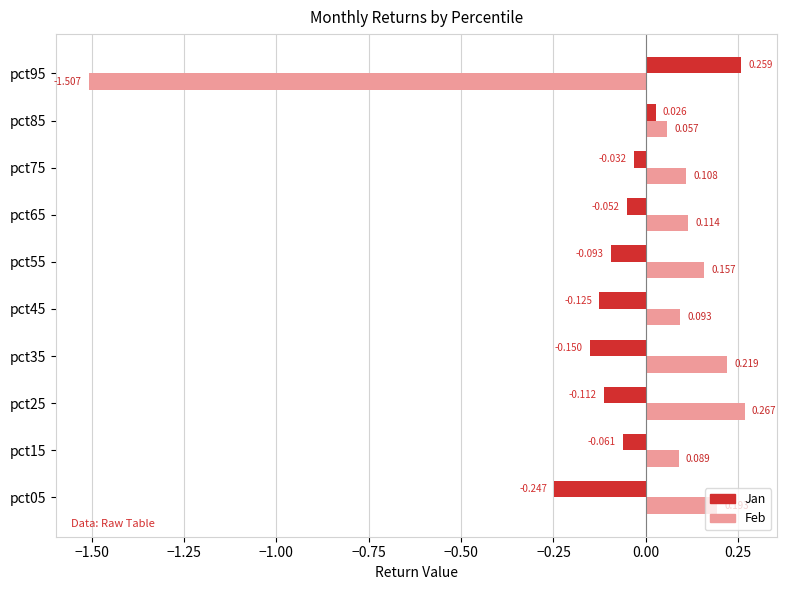

Rank the series at pct95 from highest to lowest value.

Jan, Feb